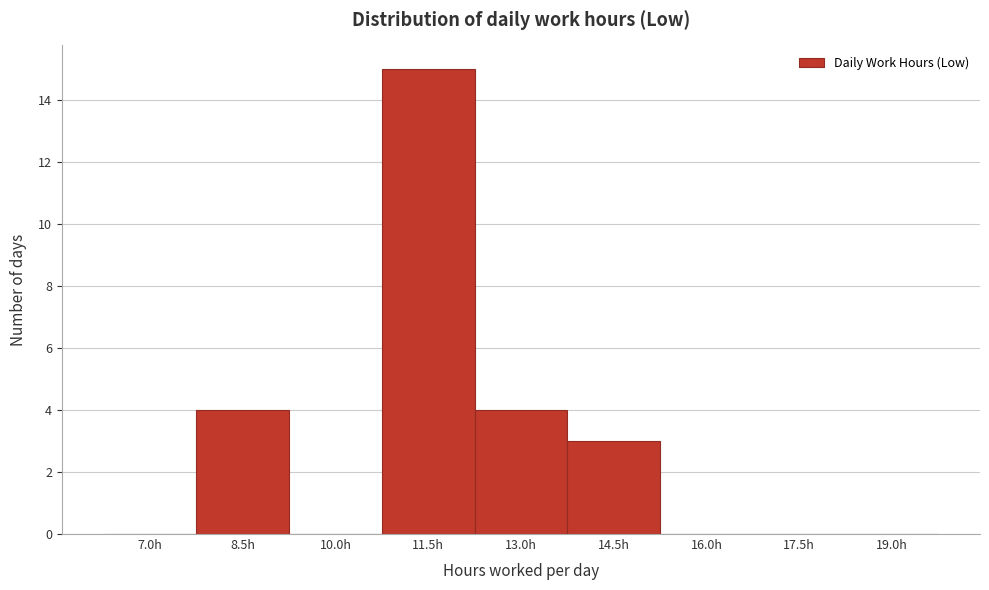

Reading right to left, what are all the values shown in this chart?

19.0h=0	17.5h=0	16.0h=0	14.5h=3	13.0h=4	11.5h=15	10.0h=0	8.5h=4	7.0h=0